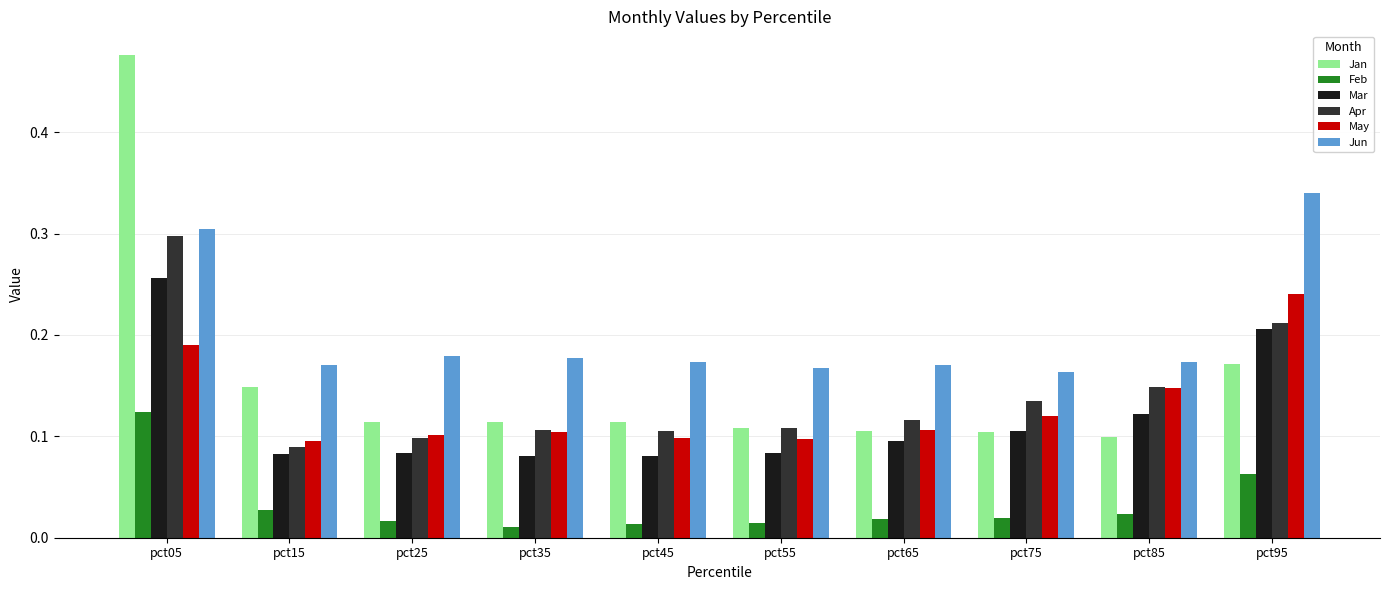

What is the sum of all Jun values?

2.0